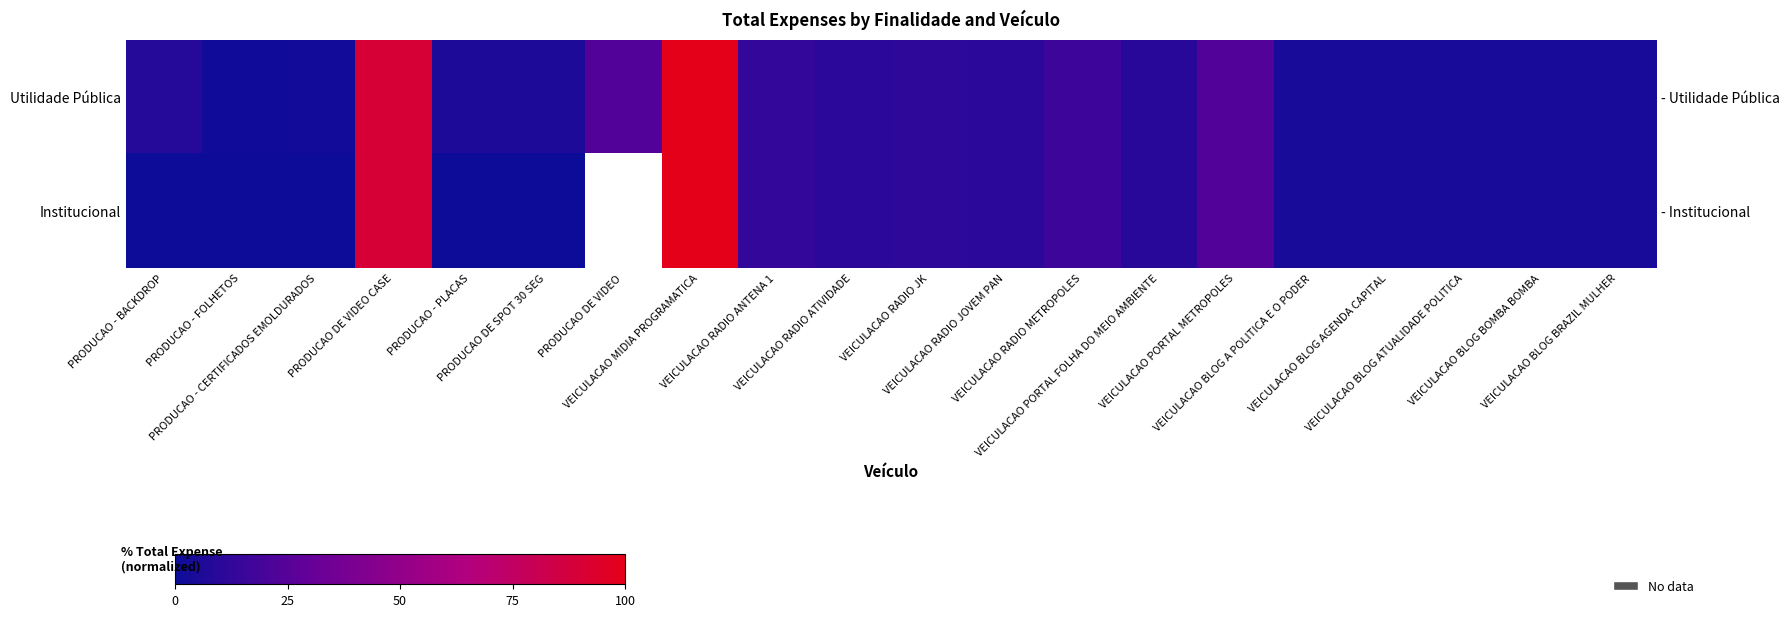

Rank the series at VEICULACAO RADIO ATIVIDADE from lowest to highest value.

Utilidade Pública, Institucional